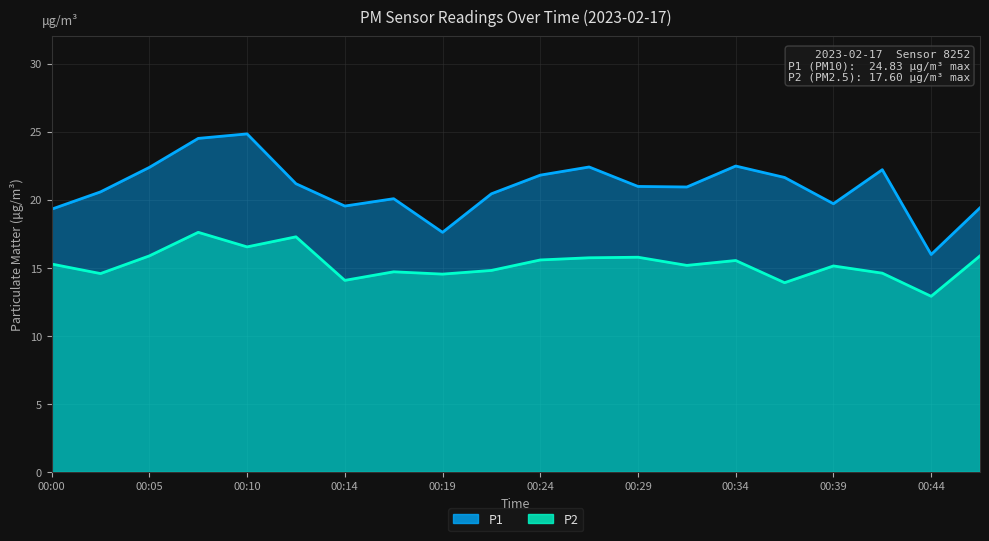

True or false: P2 and P1 cross at least once.

False